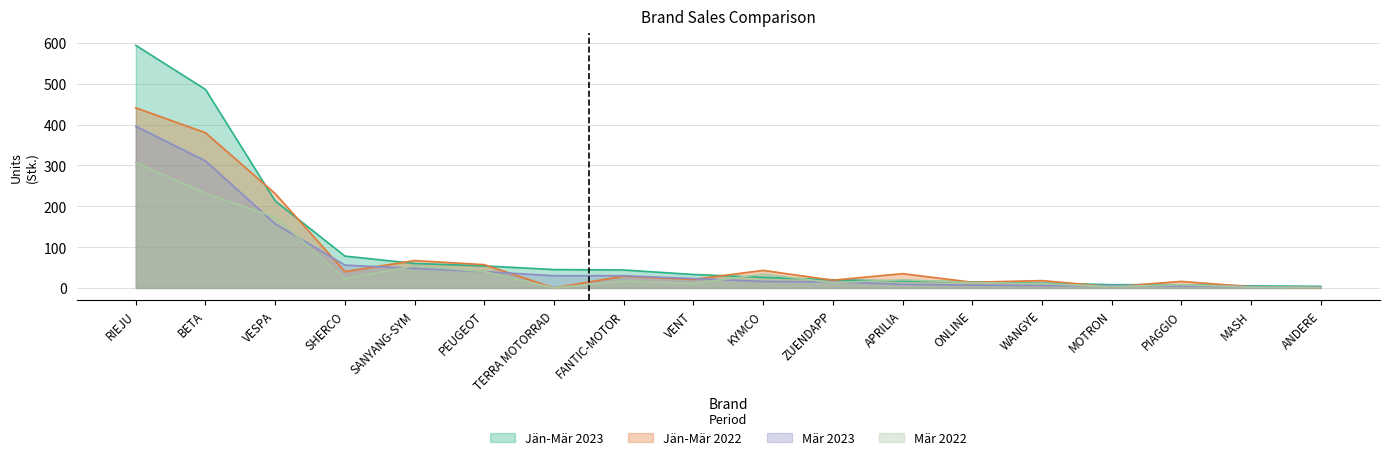

Which series has the largest total across all categories?

Jän-Mär 2023